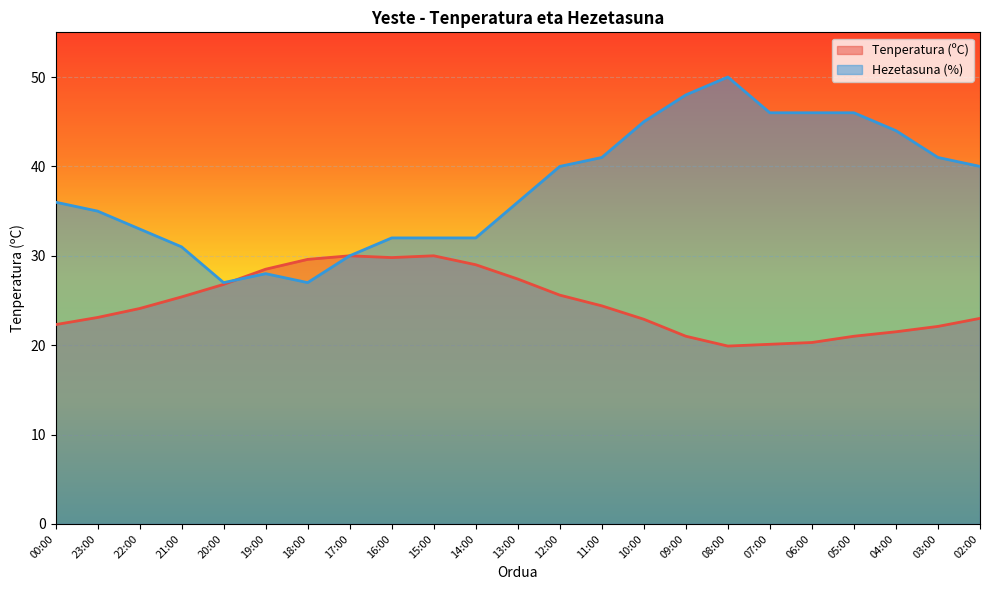

Rank the series by their maximum value, from highest to lowest.

Hezetasuna (%), Tenperatura (ºC)